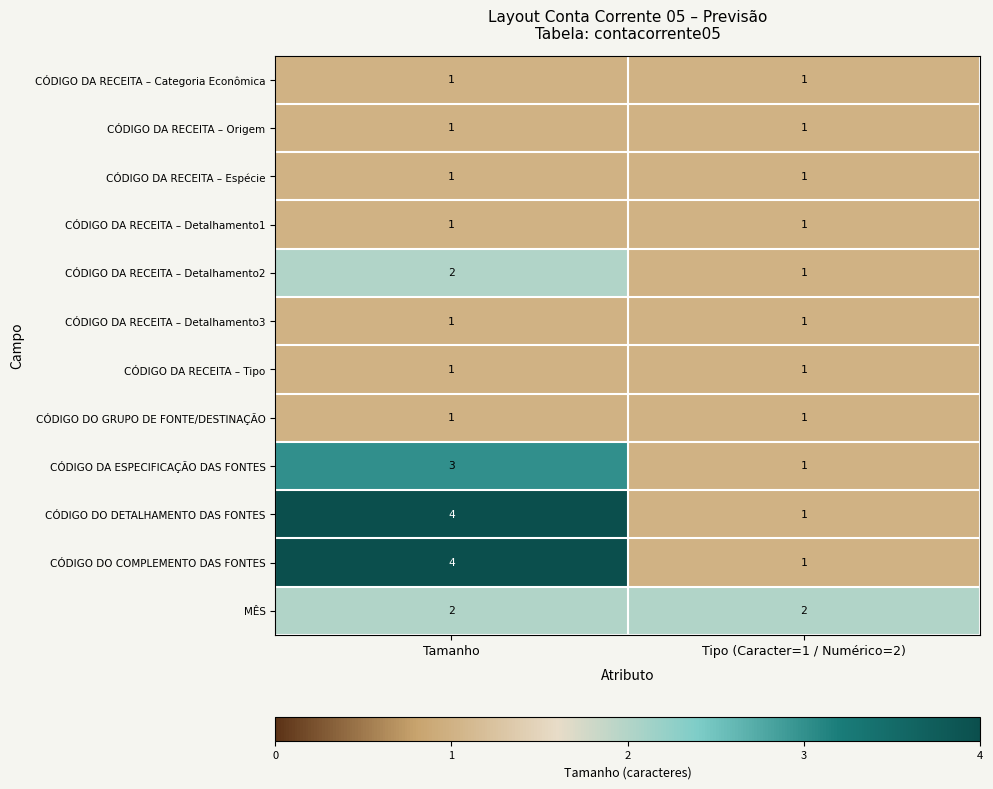

Reading right to left, list all the values displayed in this chart.

CÓDIGO DA RECEITA – Categoria Econômica: 1	1
CÓDIGO DA RECEITA – Origem: 1	1
CÓDIGO DA RECEITA – Espécie: 1	1
CÓDIGO DA RECEITA – Detalhamento1: 1	1
CÓDIGO DA RECEITA – Detalhamento2: 1	2
CÓDIGO DA RECEITA – Detalhamento3: 1	1
CÓDIGO DA RECEITA – Tipo: 1	1
CÓDIGO DO GRUPO DE FONTE/DESTINAÇÃO: 1	1
CÓDIGO DA ESPECIFICAÇÃO DAS FONTES: 1	3
CÓDIGO DO DETALHAMENTO DAS FONTES: 1	4
CÓDIGO DO COMPLEMENTO DAS FONTES: 1	4
MÊS: 2	2